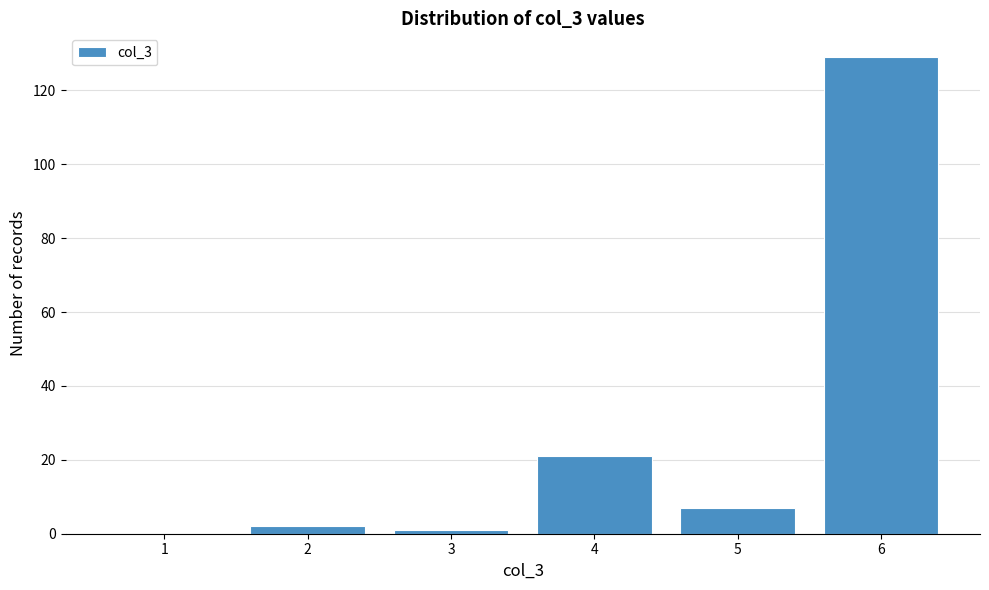

Reading left to right, list all the values displayed in this chart.

1=0	2=2	3=1	4=21	5=7	6=129